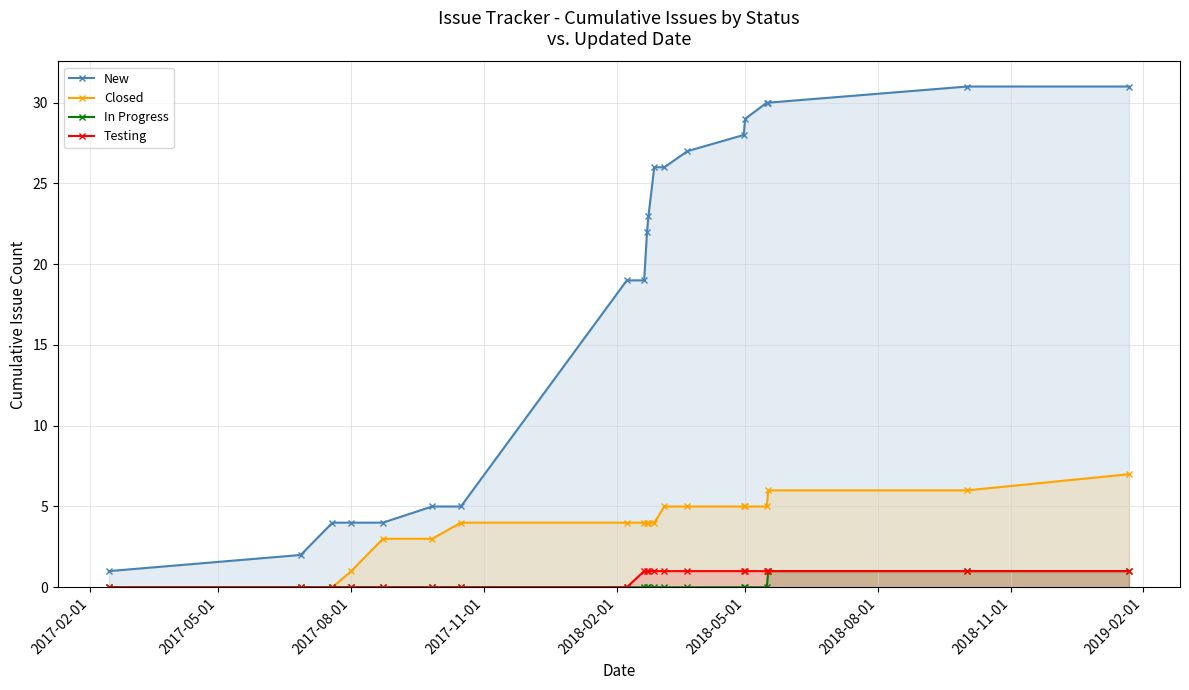

Does the chart have visible grid lines?

Yes